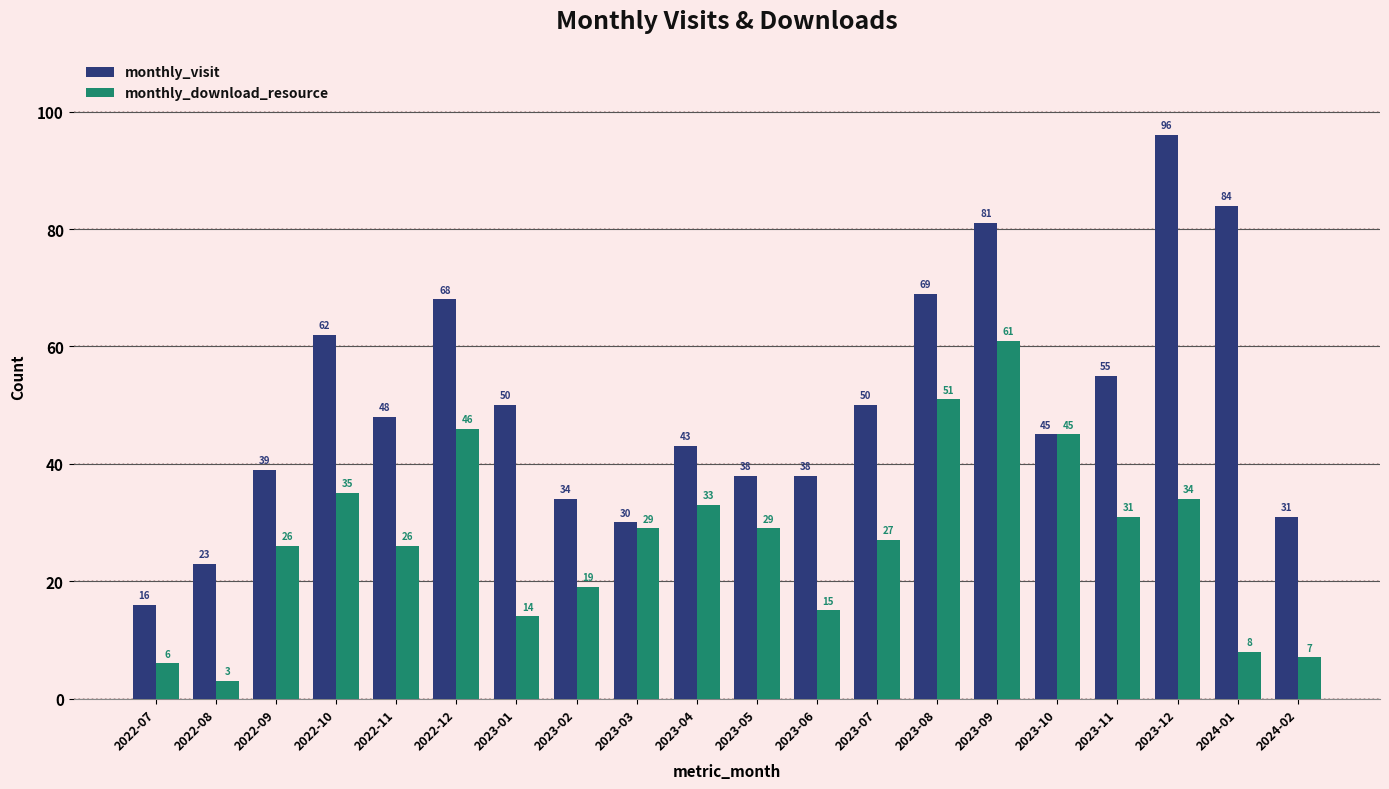

What is the maximum value shown in the chart?

96